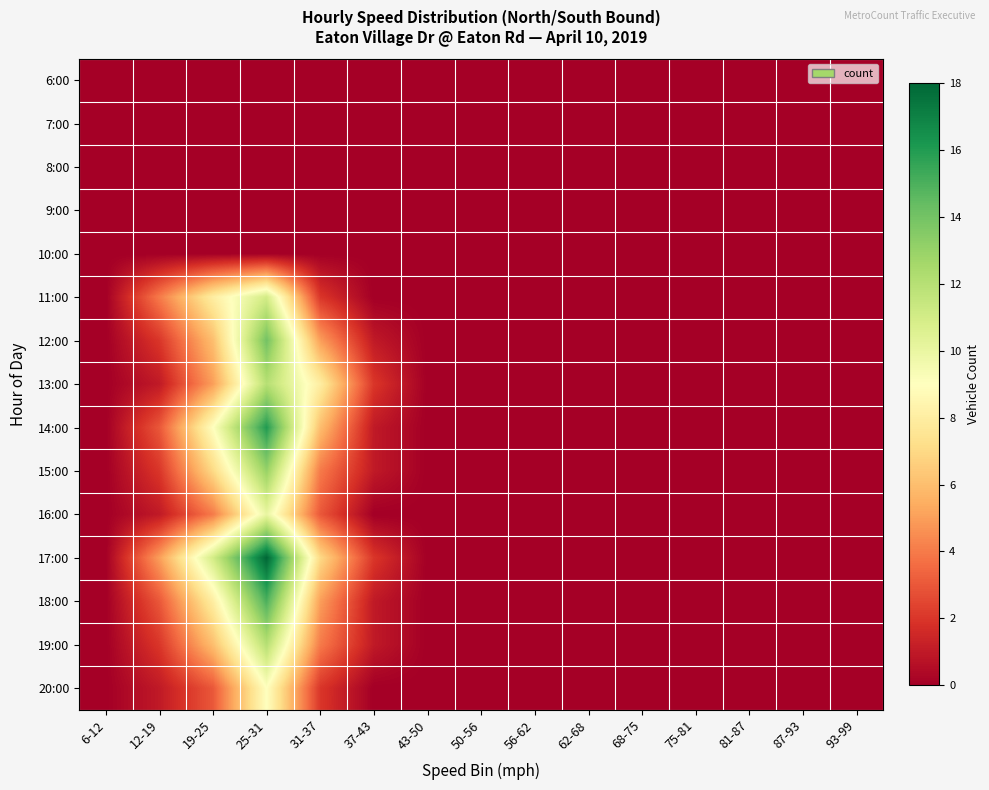

At 50-56, list the series in order from largest to smallest.

6:00, 7:00, 8:00, 9:00, 10:00, 11:00, 12:00, 13:00, 14:00, 15:00, 16:00, 17:00, 18:00, 19:00, 20:00